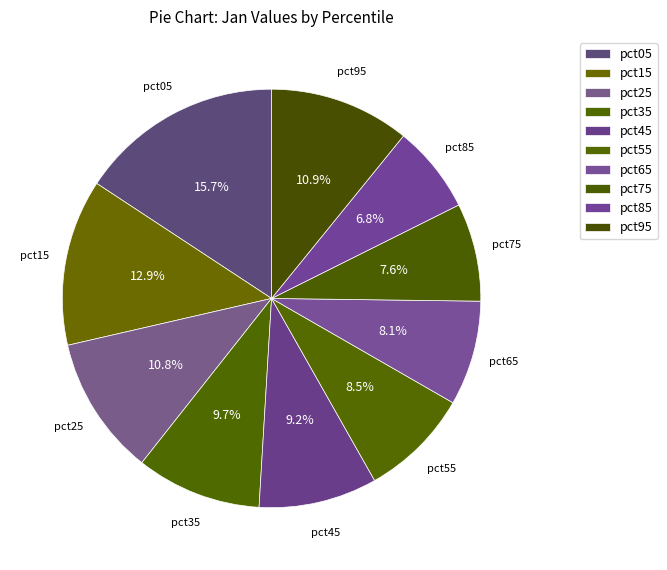

Which has a higher value, pct65 or pct45?

pct45